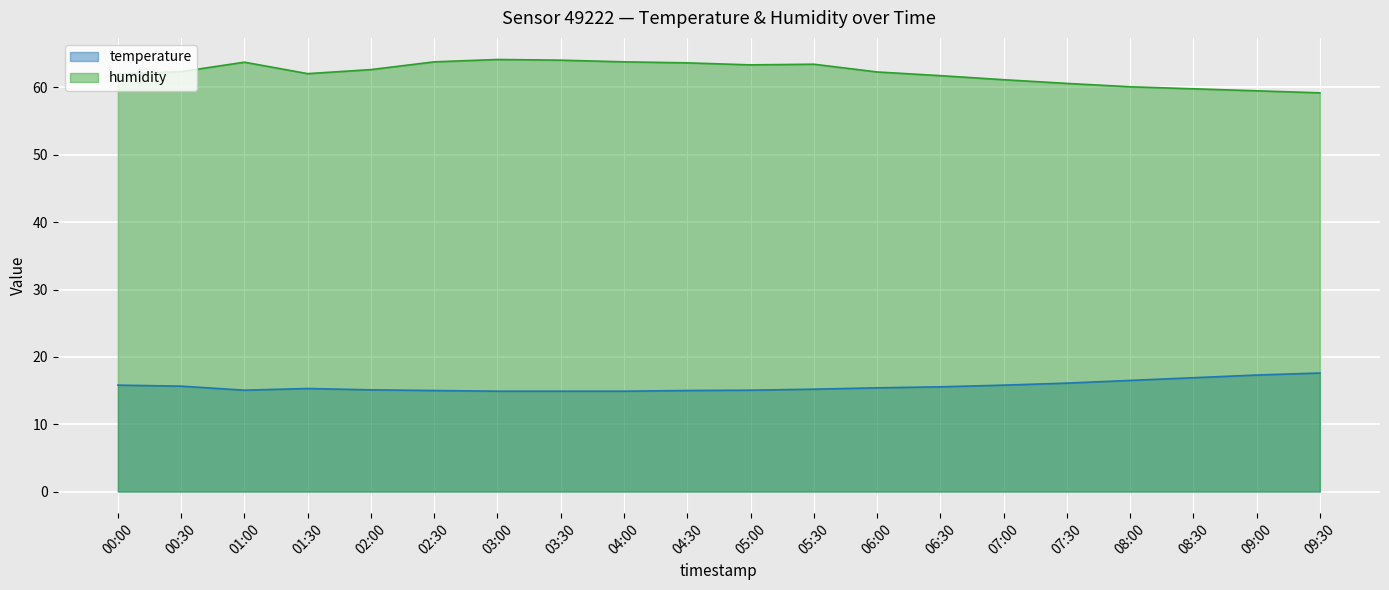

Which series has the widest spread of values?

humidity